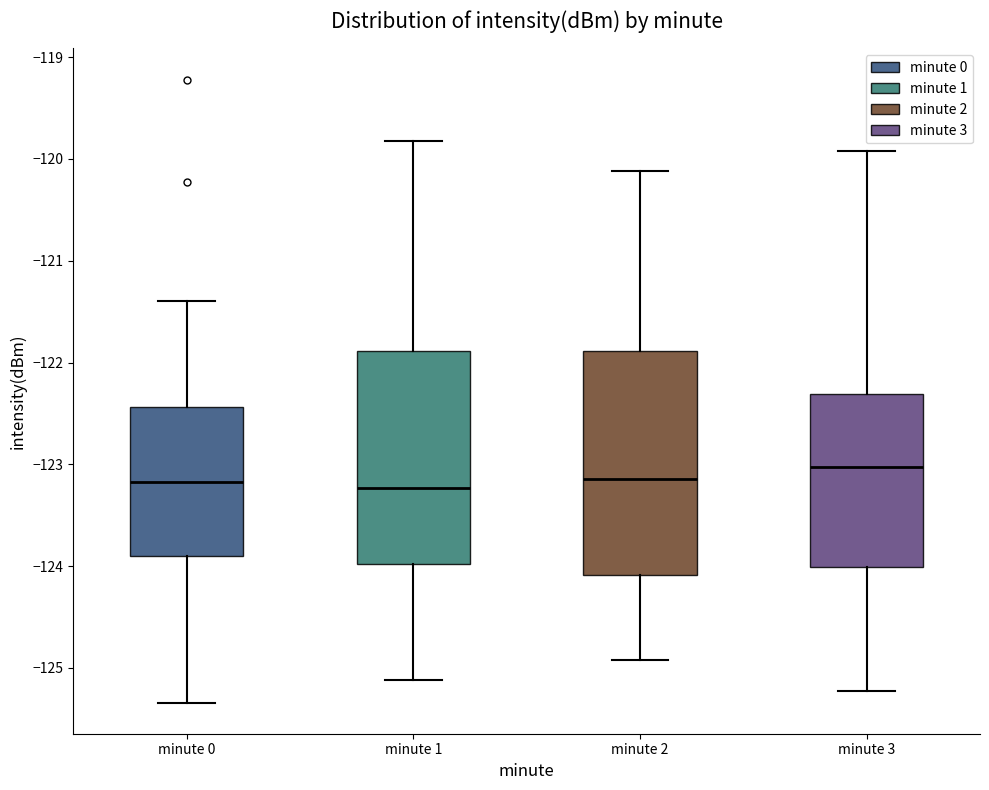

Reading left to right, transcribe this box plot: for each box, give where its median line is, the range the box spans, and where its two whiskers end, as read against the y-axis. The values are not printed on the chart, so give them approximately, as read against the axis.

minute 0: median -123.2, box -123.9 to -122.4, whiskers -125.3 to -121.4
minute 1: median -123.2, box -124.0 to -121.9, whiskers -125.1 to -119.8
minute 2: median -123.1, box -124.1 to -121.9, whiskers -124.9 to -120.1
minute 3: median -123.0, box -124.0 to -122.3, whiskers -125.2 to -119.9